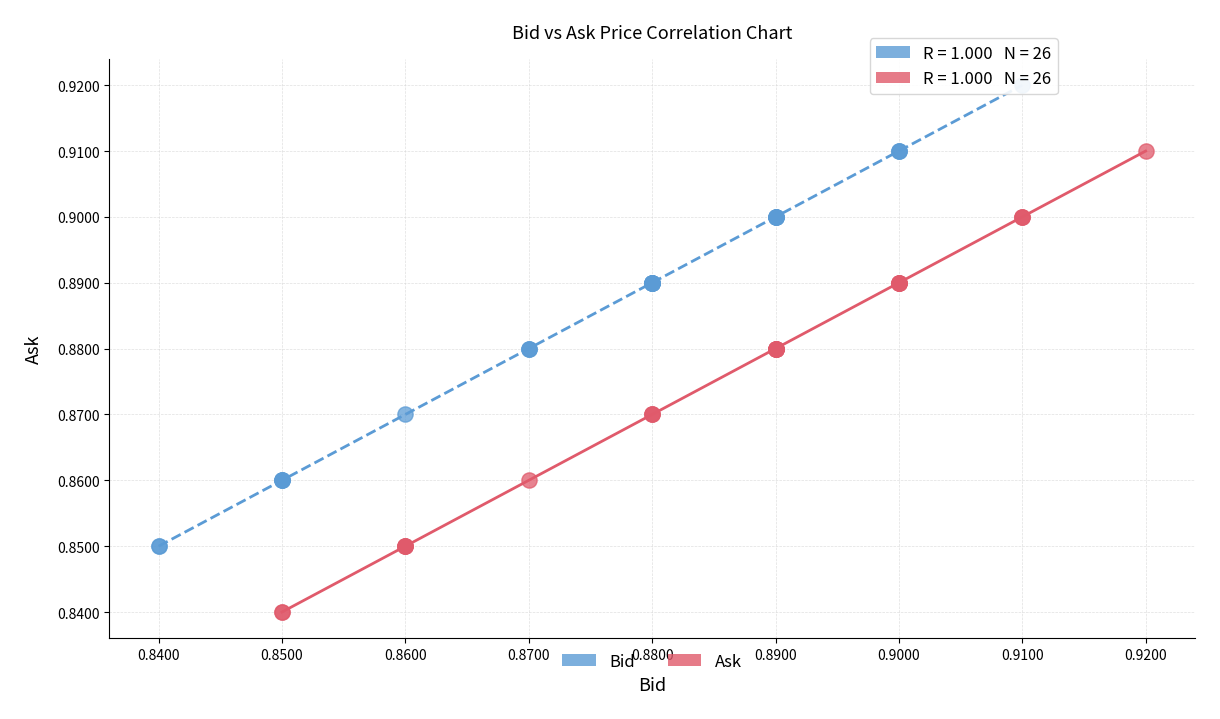

Which series reaches the minimum Y coordinate?

Ask